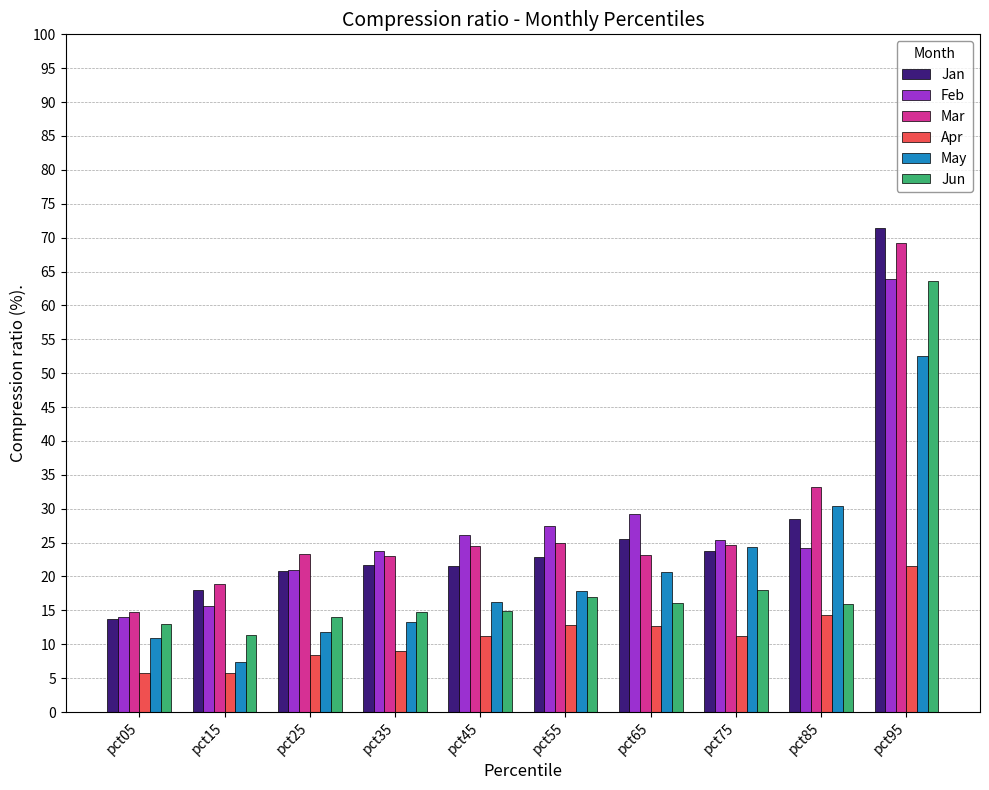

Which label corresponds to the largest value in the chart?

pct95